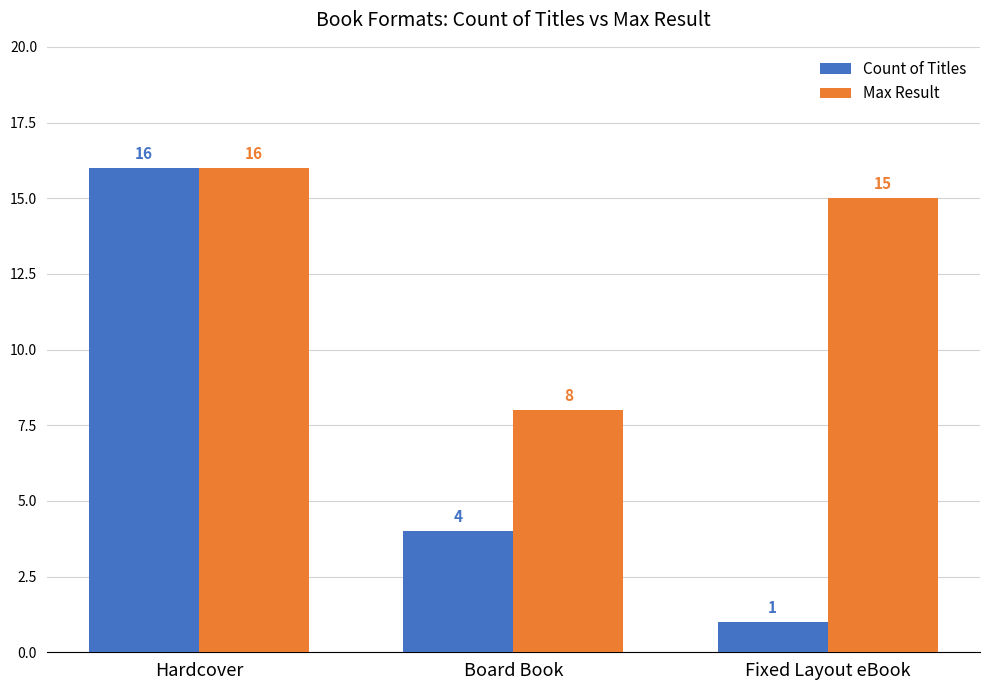

Which series has the largest range (max minus min)?

Count of Titles